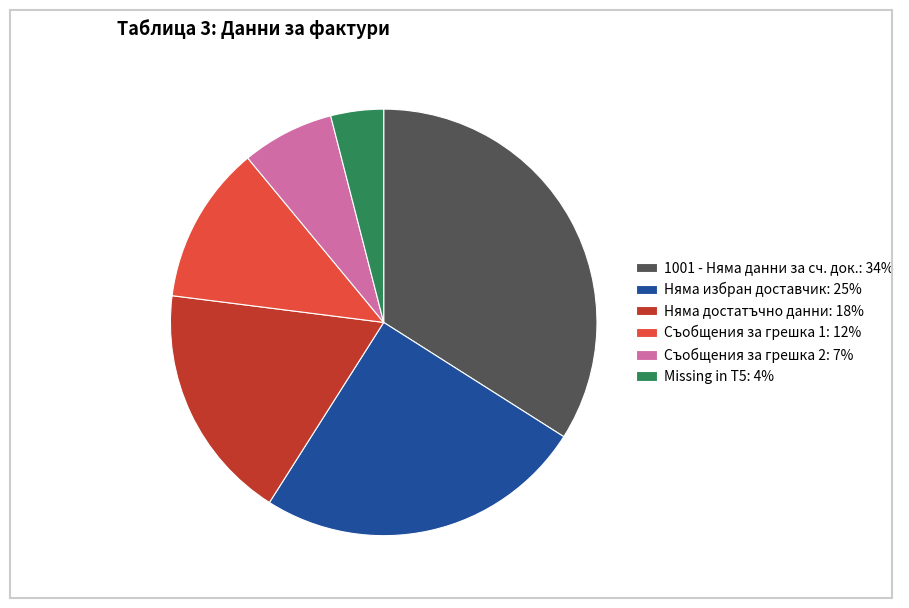

How many segments does this pie chart have?

6